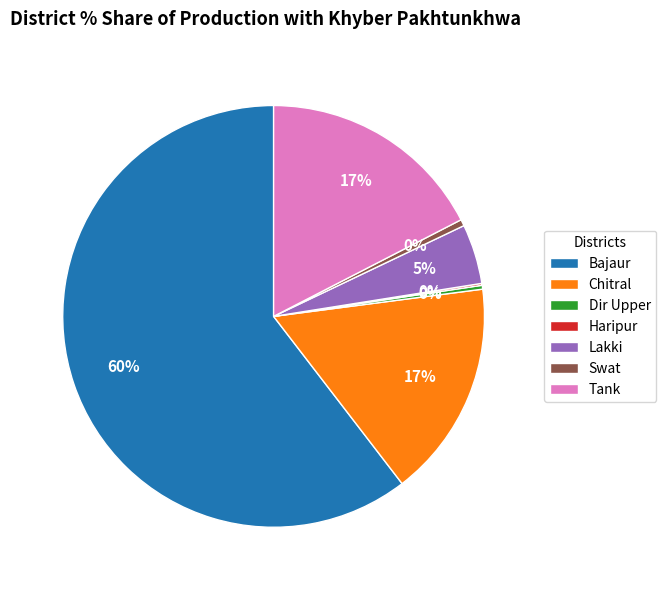

True or false: Tank accounts for 32% of the total.

False